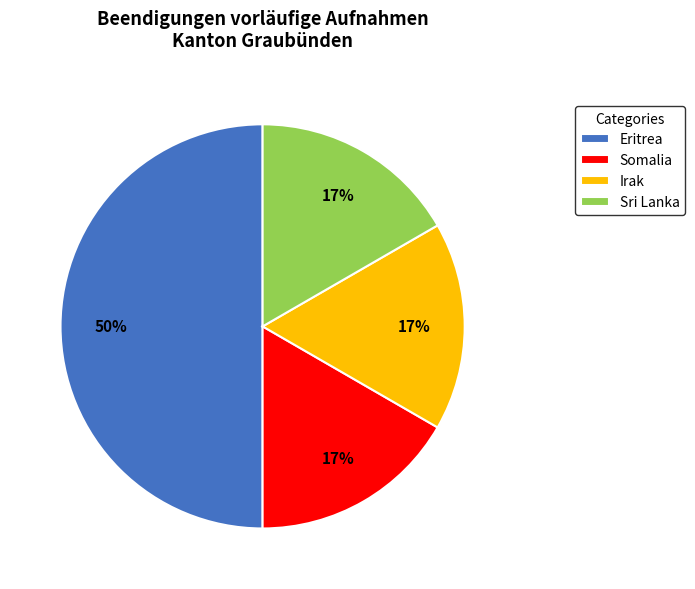

To the nearest percent, what portion does Eritrea represent?

50%